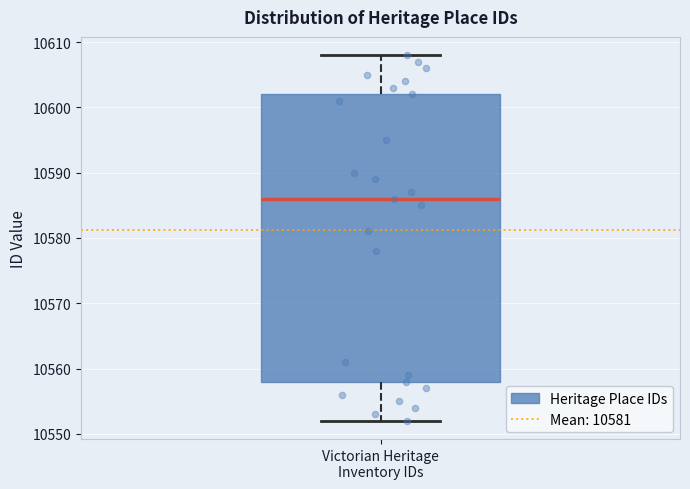

Transcribe this box plot: give where the median line is, the range the box spans, and where the two whiskers end, as read against the y-axis. The values are not printed on the chart, so give them approximately, as read against the axis.

median 10586, box 10558 to 10602, whiskers 10552 to 10608